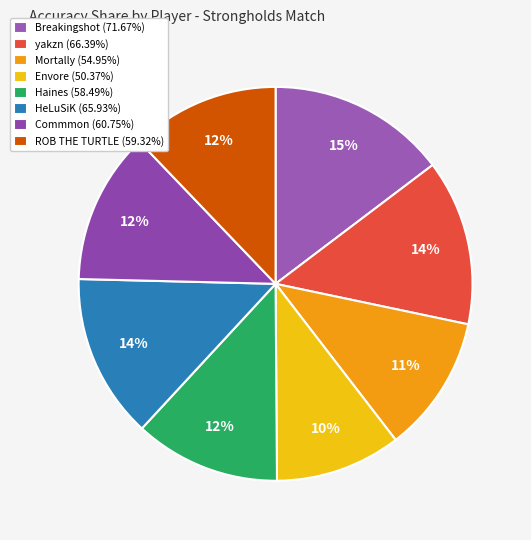

How many segments does this pie chart have?

8